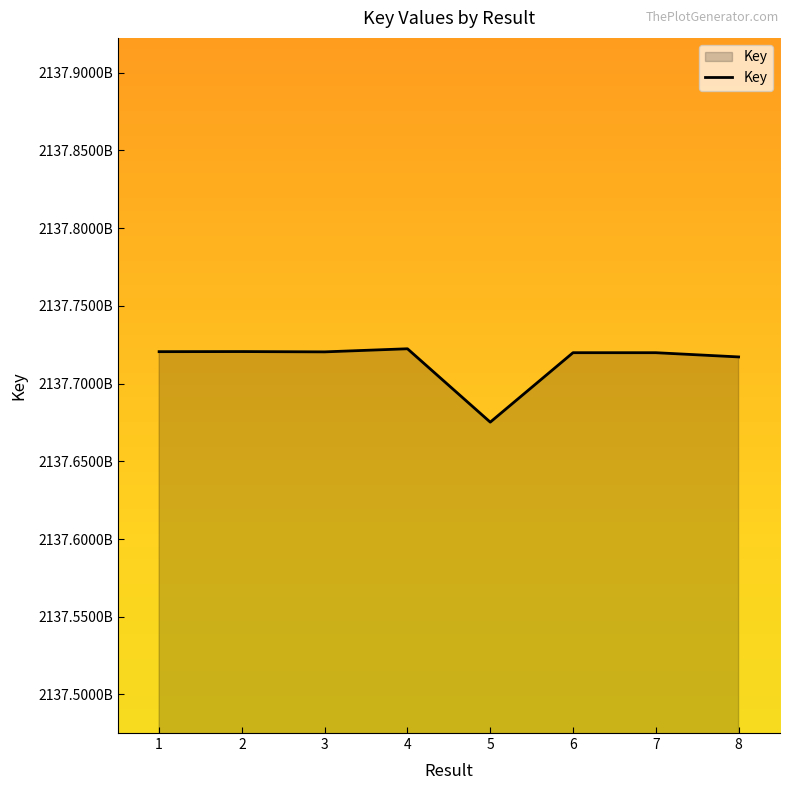

Does the chart display data point markers on the line(s)?

No